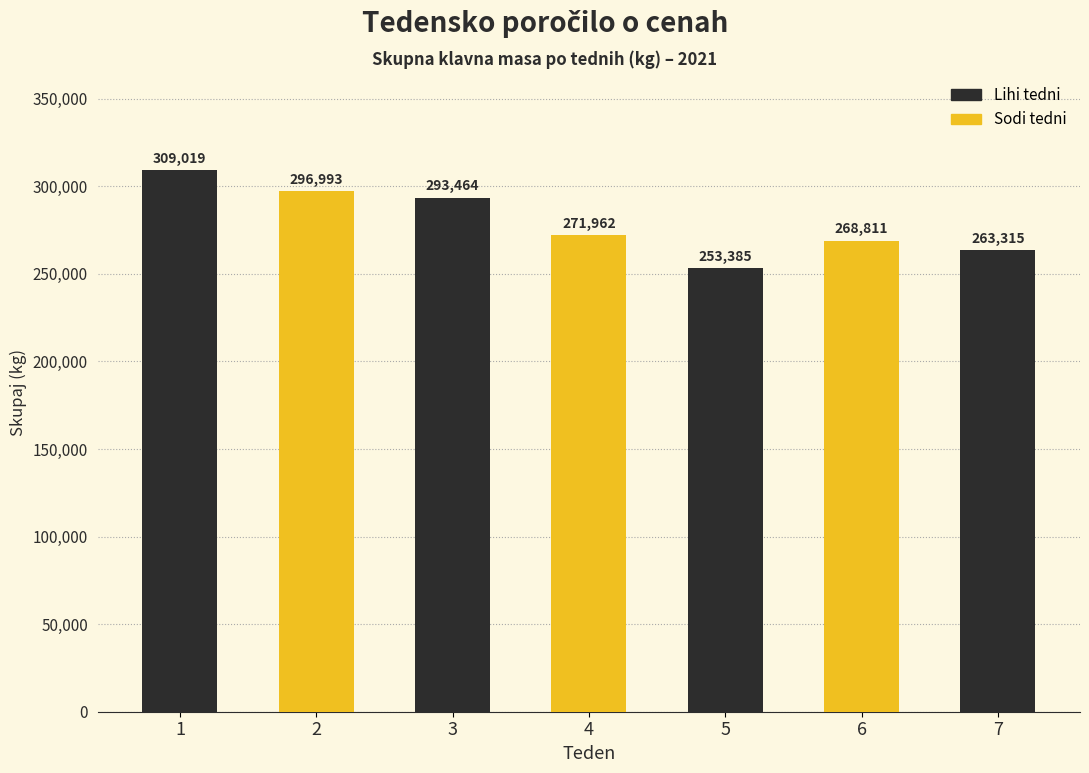

What is the greatest value displayed?

309019